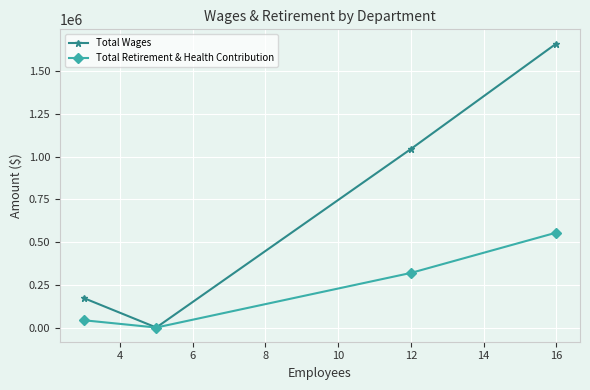

How many values in the Total Retirement & Health Contribution series are below 319457?

2